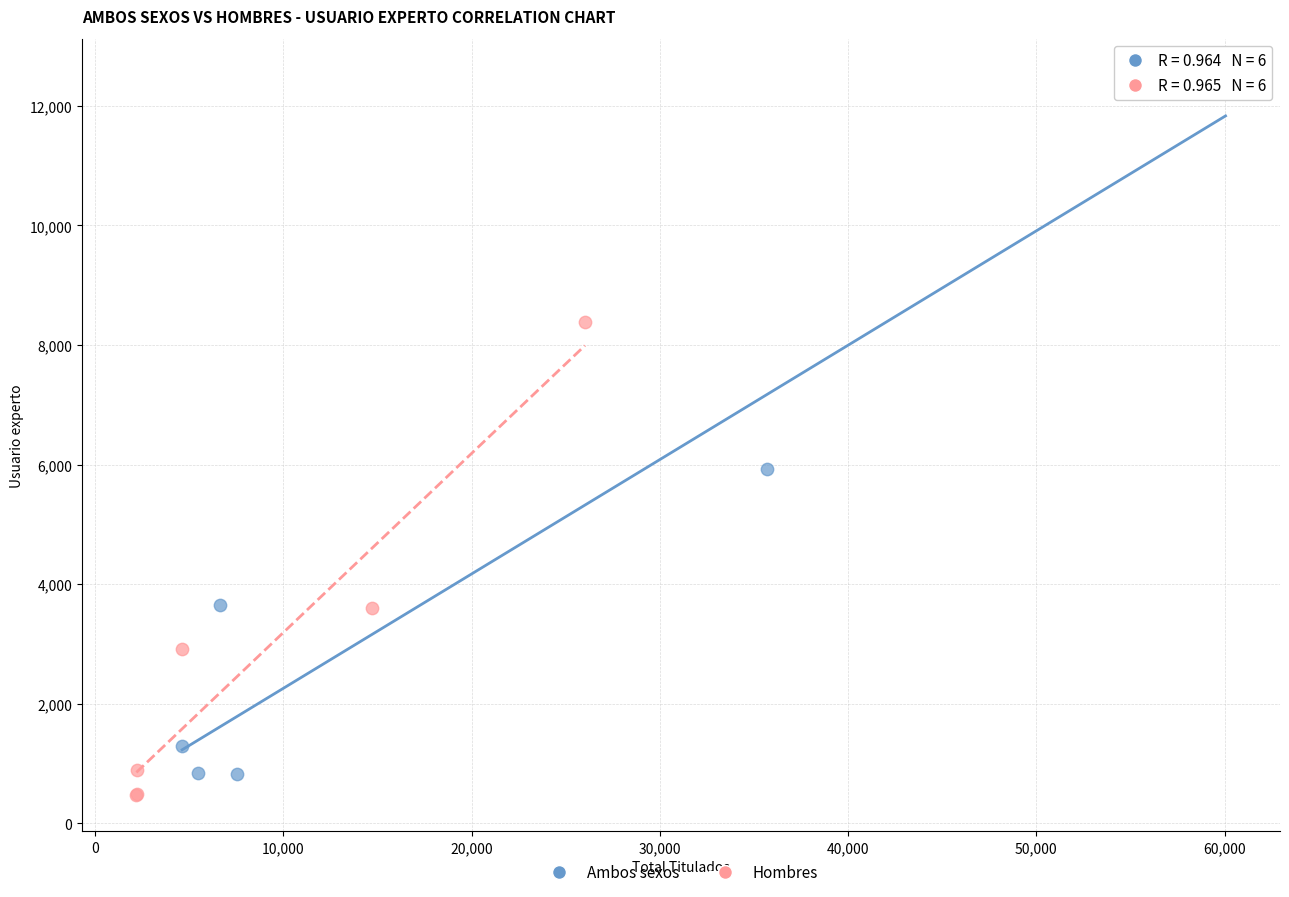

Which series contains the highest Y value?

Ambos sexos